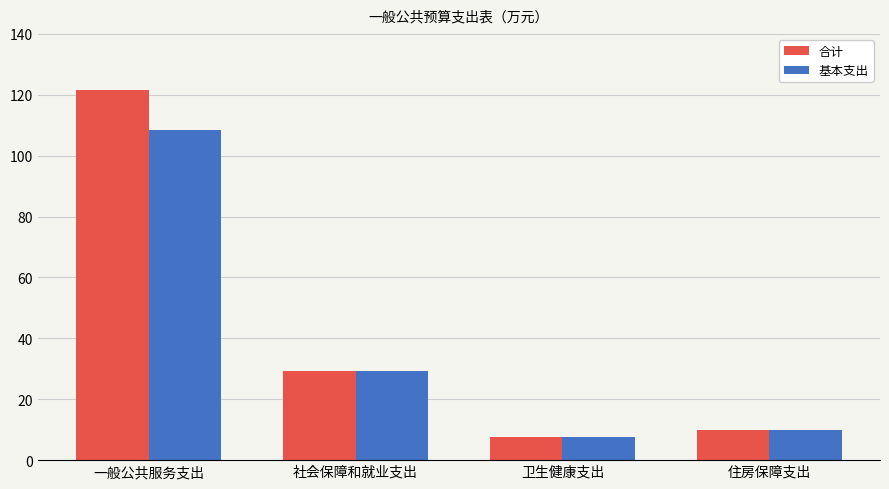

Which label corresponds to the smallest value in the chart?

卫生健康支出